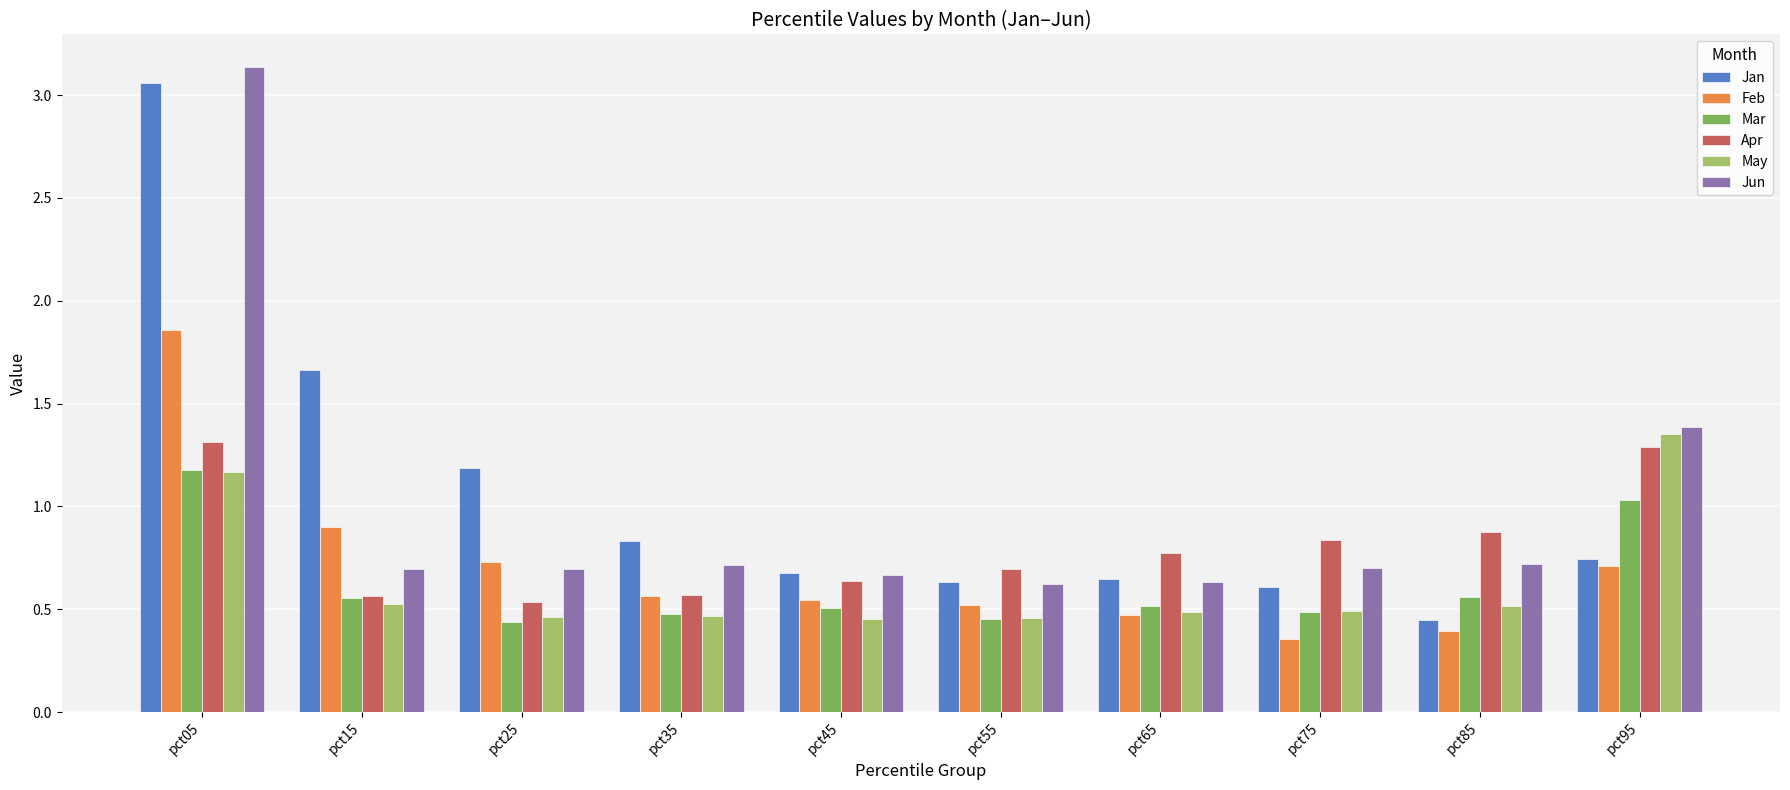

What is the difference between the maximum and minimum values in the May series?

0.9